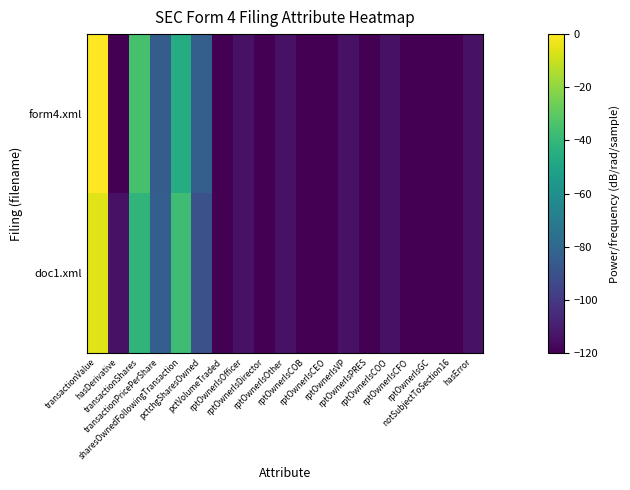

List the series in order of their peak value, lowest first.

doc1.xml, form4.xml